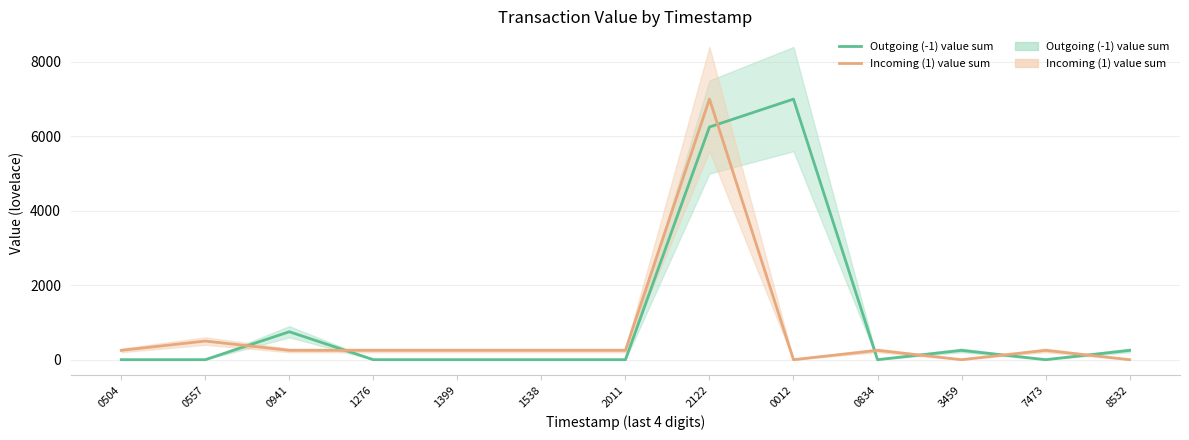

Does the chart have visible grid lines?

Yes